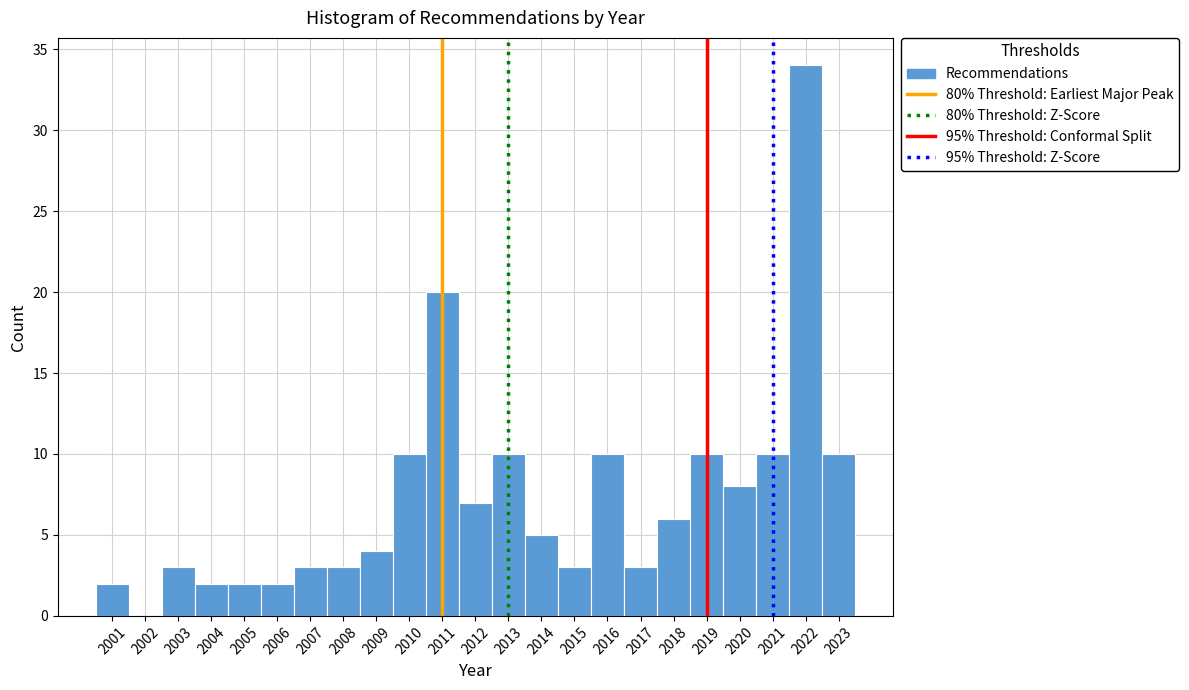

Reading left to right, transcribe this chart: for each bar, give the range it covers on the x-axis and its height. The values are not printed on the chart, so give them approximately, as read against the axis.

2000.5 to 2001.5: 2
2001.5 to 2002.5: 0
2002.5 to 2003.5: 3
2003.5 to 2004.5: 2
2004.5 to 2005.5: 2
2005.5 to 2006.5: 2
2006.5 to 2007.5: 3
2007.5 to 2008.5: 3
2008.5 to 2009.5: 4
2009.5 to 2010.5: 10
2010.5 to 2011.5: 20
2011.5 to 2012.5: 7
2012.5 to 2013.5: 10
2013.5 to 2014.5: 5
2014.5 to 2015.5: 3
2015.5 to 2016.5: 10
2016.5 to 2017.5: 3
2017.5 to 2018.5: 6
2018.5 to 2019.5: 10
2019.5 to 2020.5: 8
2020.5 to 2021.5: 10
2021.5 to 2022.5: 34
2022.5 to 2023.5: 10